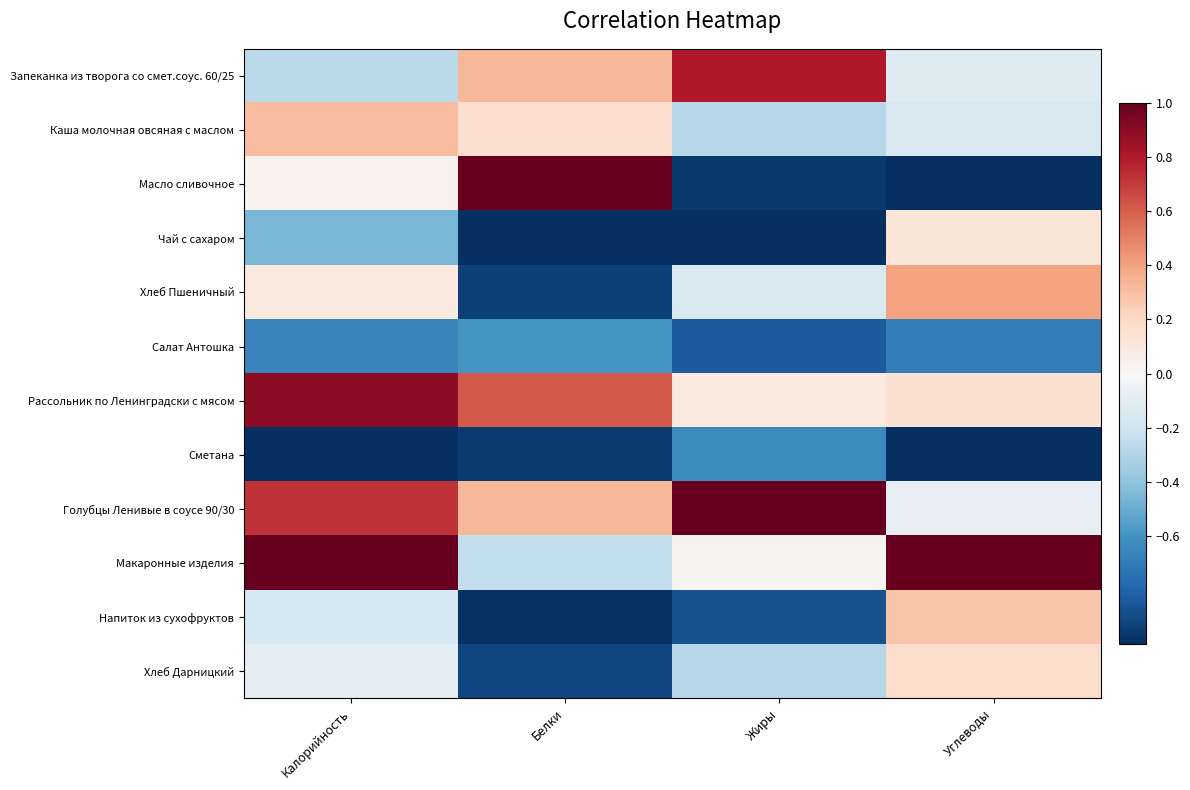

Which has a higher value, Белки or Калорийность?

Белки